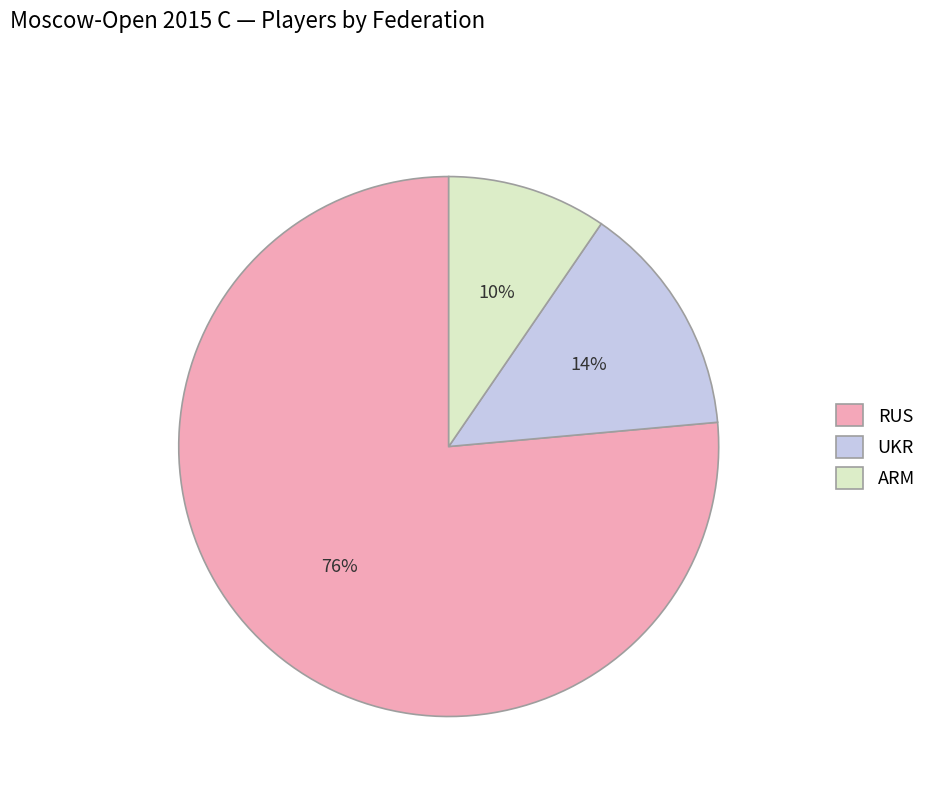

How many slices are in this pie chart?

3